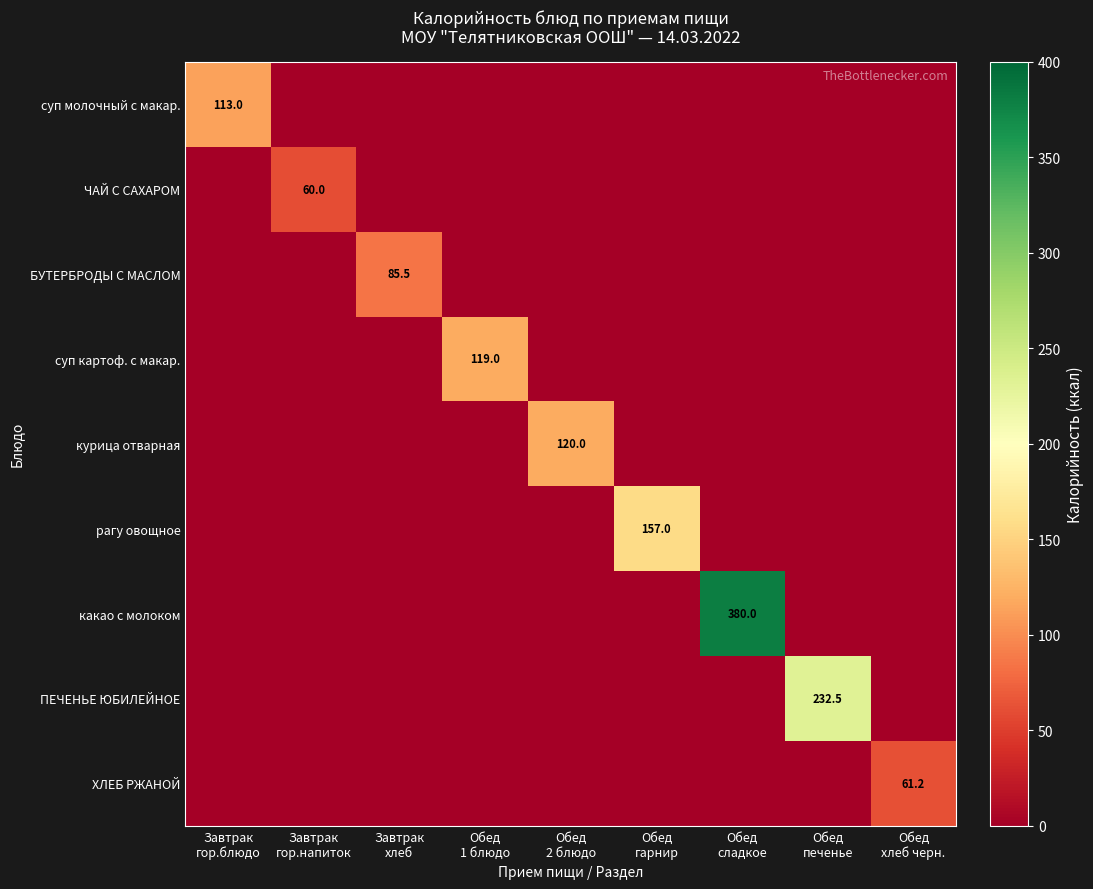

What is the sum of all курица отварная values?

120.0